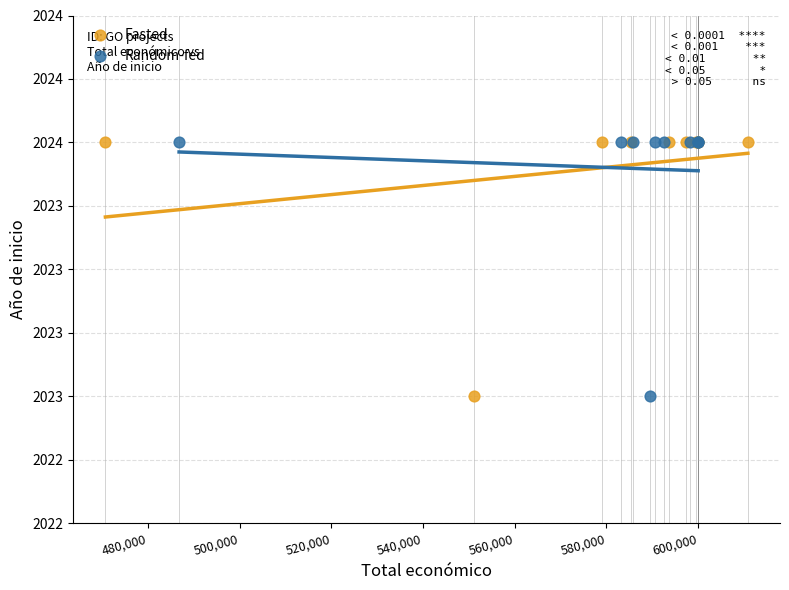

What are all the series names shown in the legend?

Fasted, Random-fed